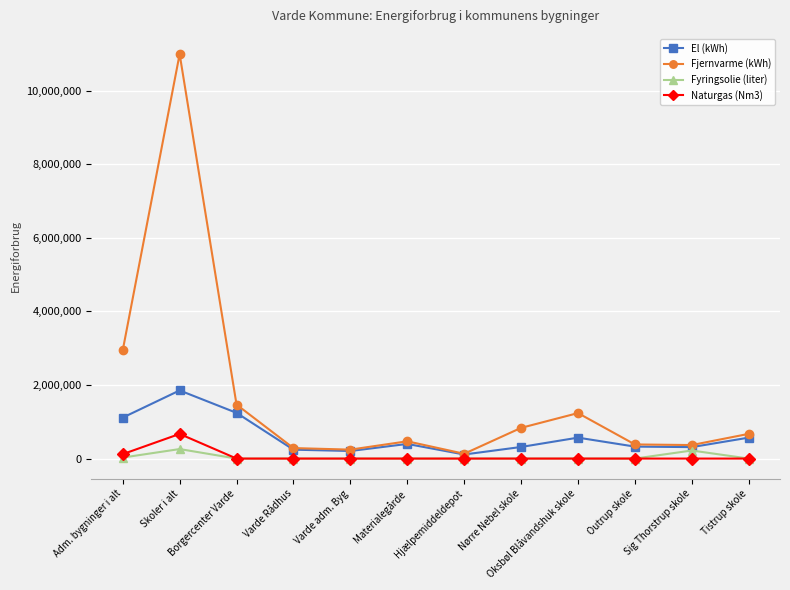

What is the label of the 2nd point from the right?

Sig Thorstrup skole